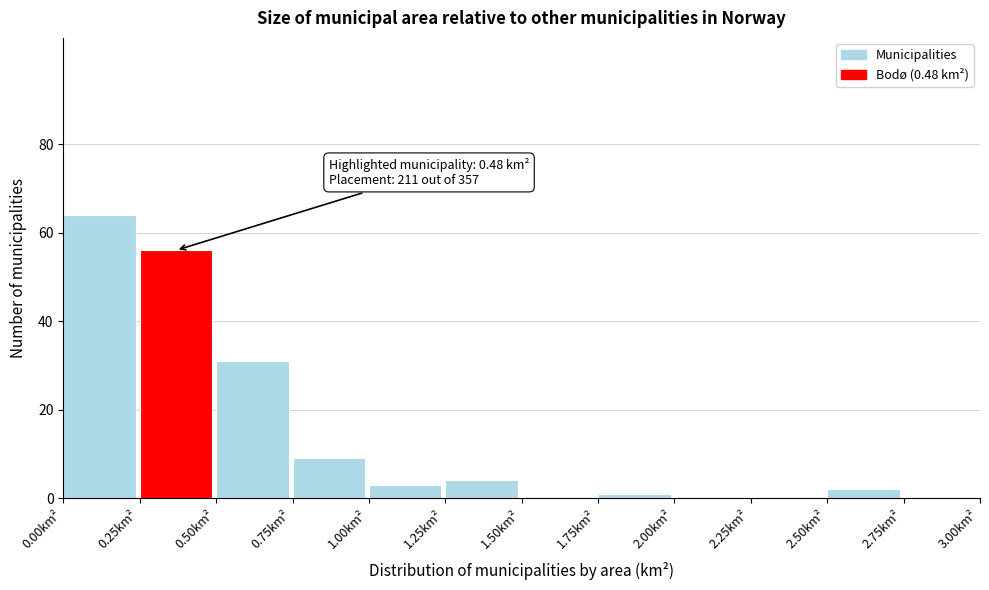

Which range on the x-axis has the tallest bar?

0.00 to 0.25